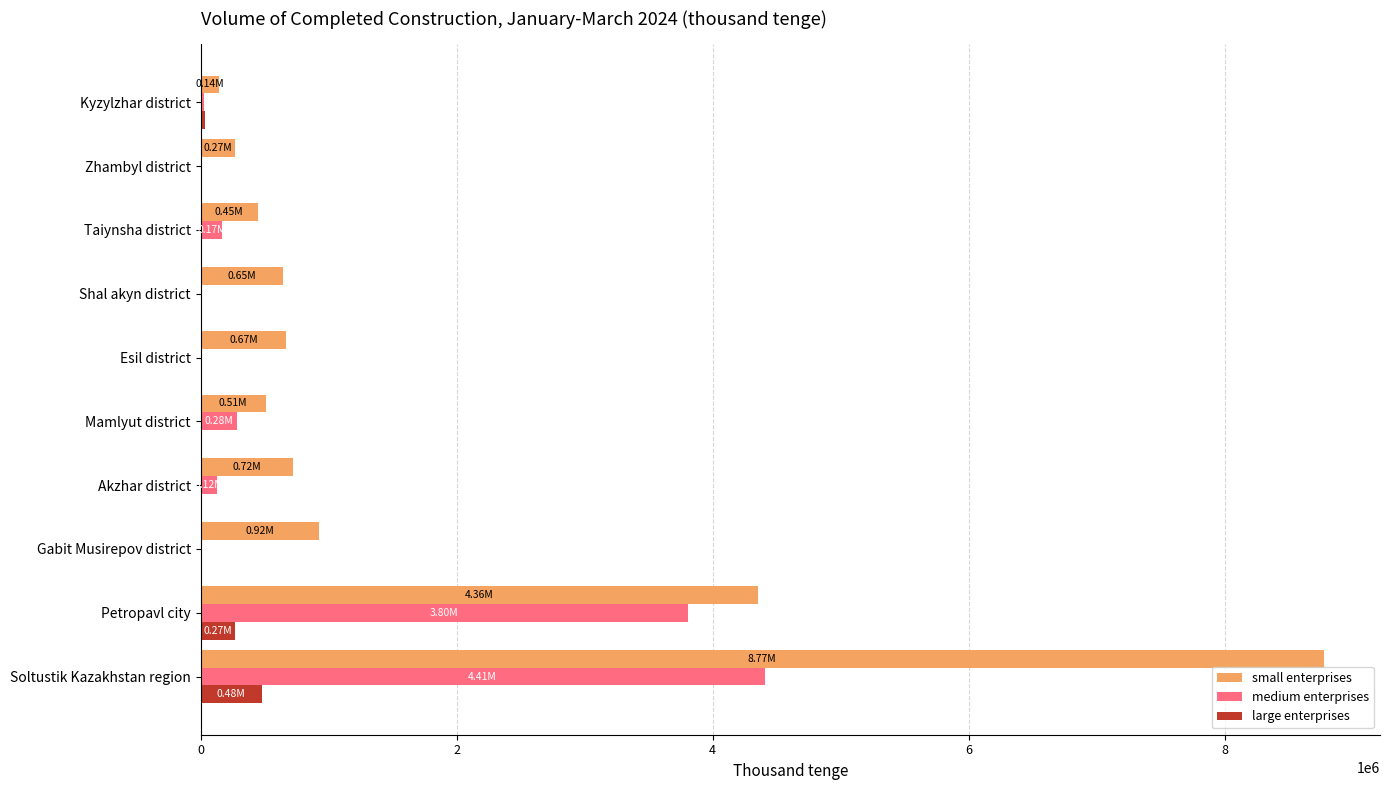

At which category is the sum across all series the highest?

Soltustik Kazakhstan region